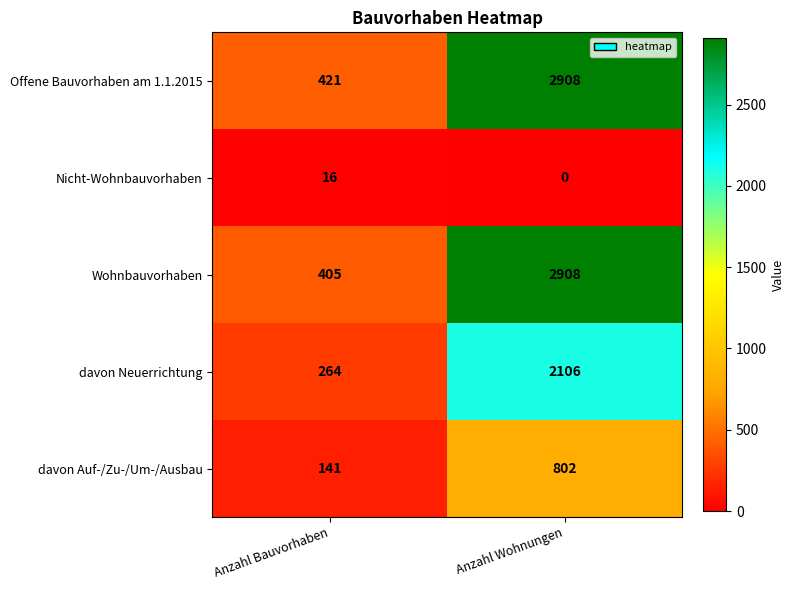

Reading right to left, list all the values displayed in this chart.

Offene Bauvorhaben am 1.1.2015: Anzahl Wohnungen=2908	Anzahl Bauvorhaben=421
Nicht-Wohnbauvorhaben: Anzahl Wohnungen=0	Anzahl Bauvorhaben=16
Wohnbauvorhaben: Anzahl Wohnungen=2908	Anzahl Bauvorhaben=405
davon Neuerrichtung: Anzahl Wohnungen=2106	Anzahl Bauvorhaben=264
davon Auf-/Zu-/Um-/Ausbau: Anzahl Wohnungen=802	Anzahl Bauvorhaben=141